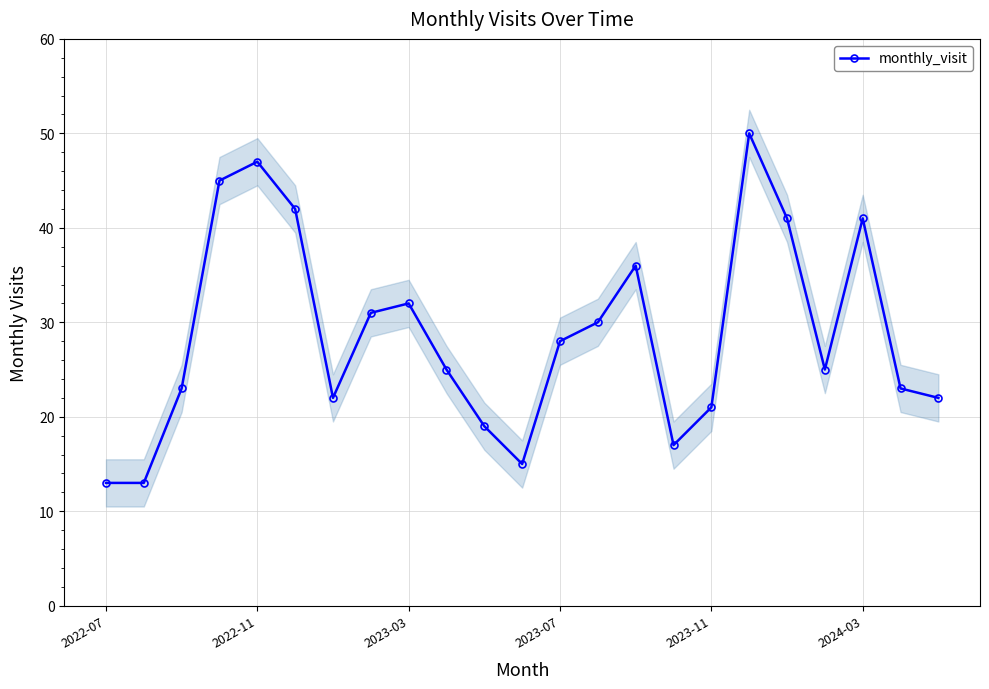

What is the average value?

29